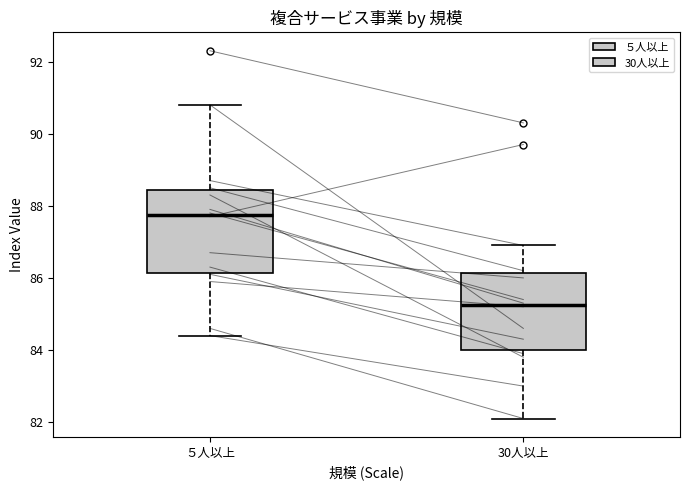

Reading left to right, transcribe this box plot: for each box, give where its median line is, the range the box spans, and where its two whiskers end, as read against the y-axis. The values are not printed on the chart, so give them approximately, as read against the axis.

５人以上: median 87.8, box 86.2 to 88.4, whiskers 84.4 to 90.8
30人以上: median 85.2, box 84.0 to 86.2, whiskers 82.2 to 87.0